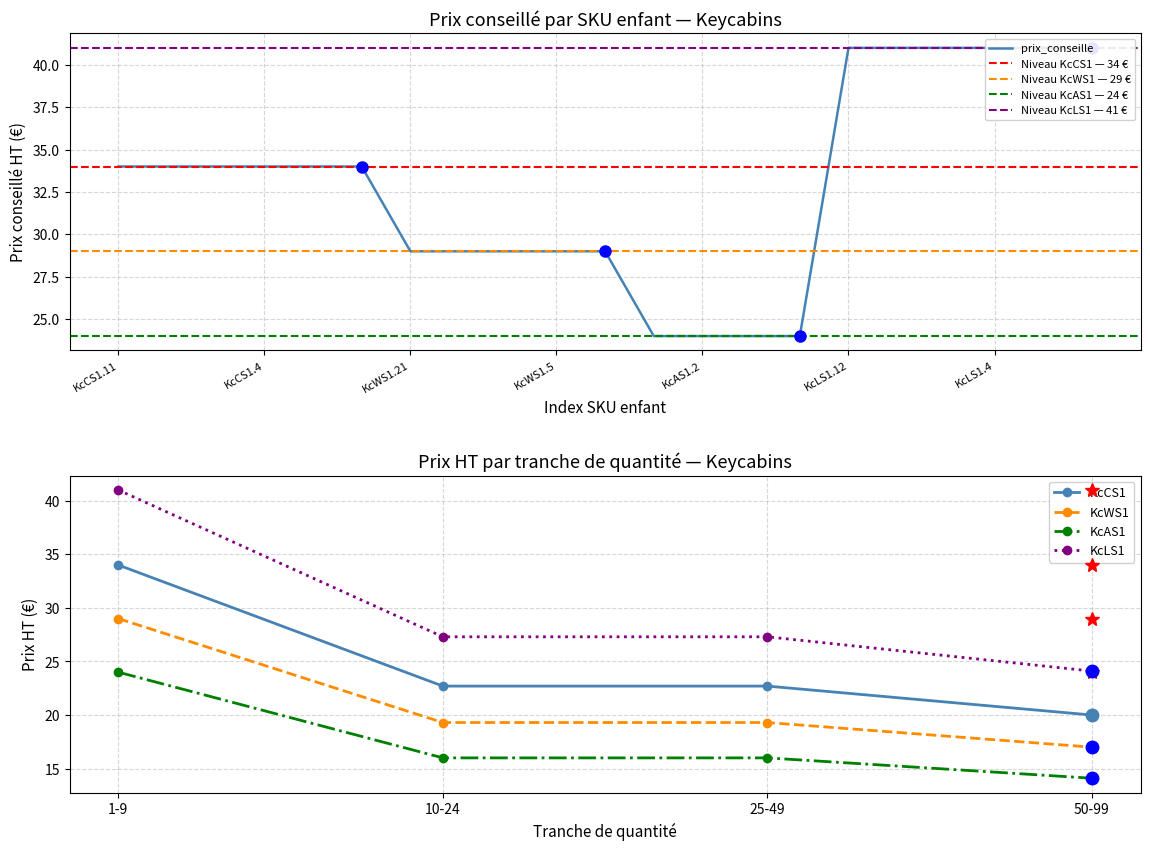

What is the value of the 13th point from the left?

24